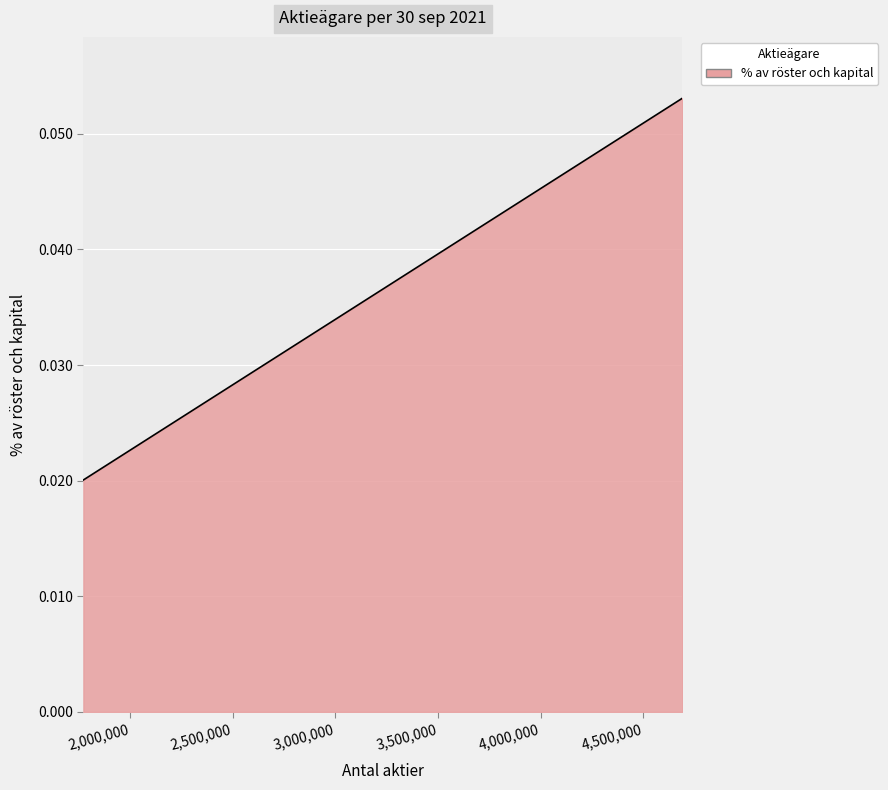

True or false: the data has more than 0 interior local peaks.

False